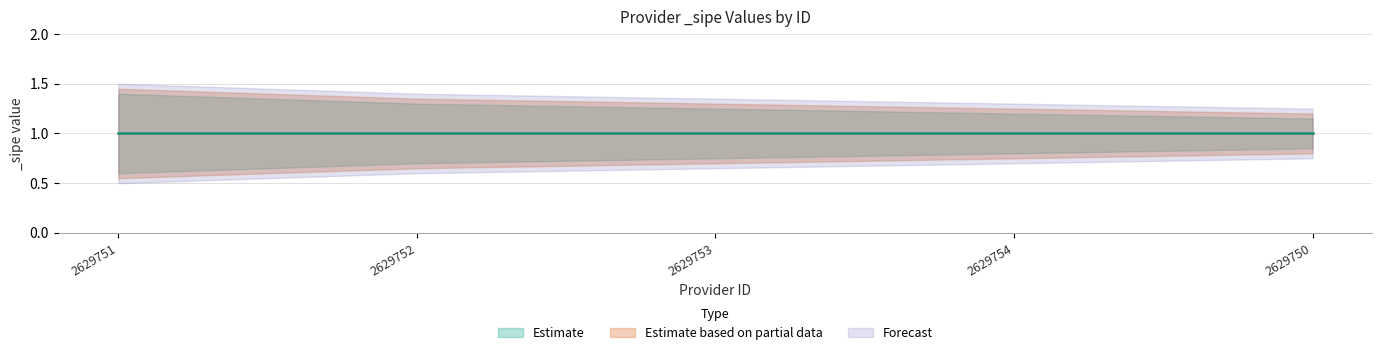

How many _sipe_upper values are between 1 and 2?

5